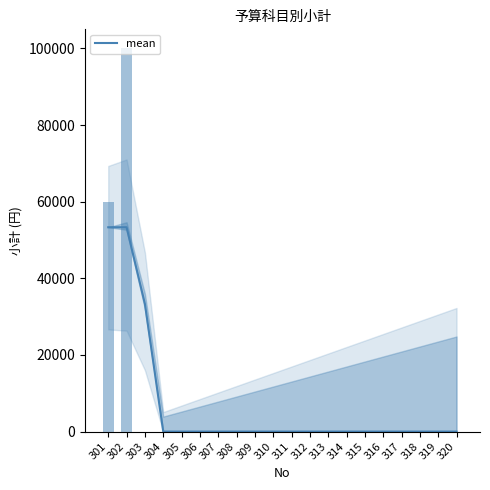

The value at 317 is -33571.8. True or false?

False